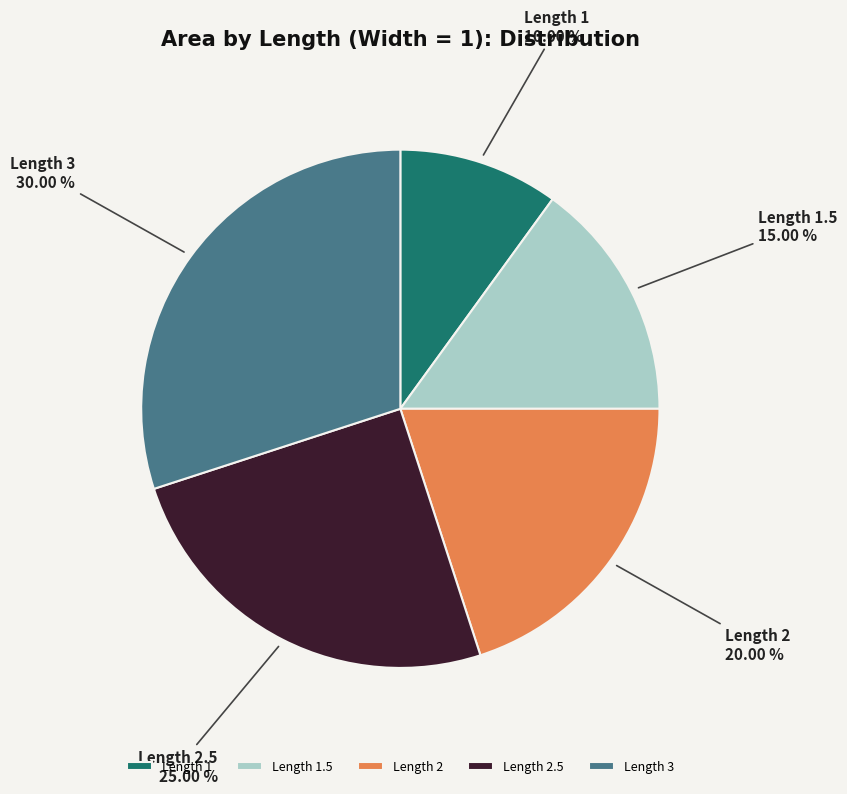

Is there a majority slice in this chart?

No